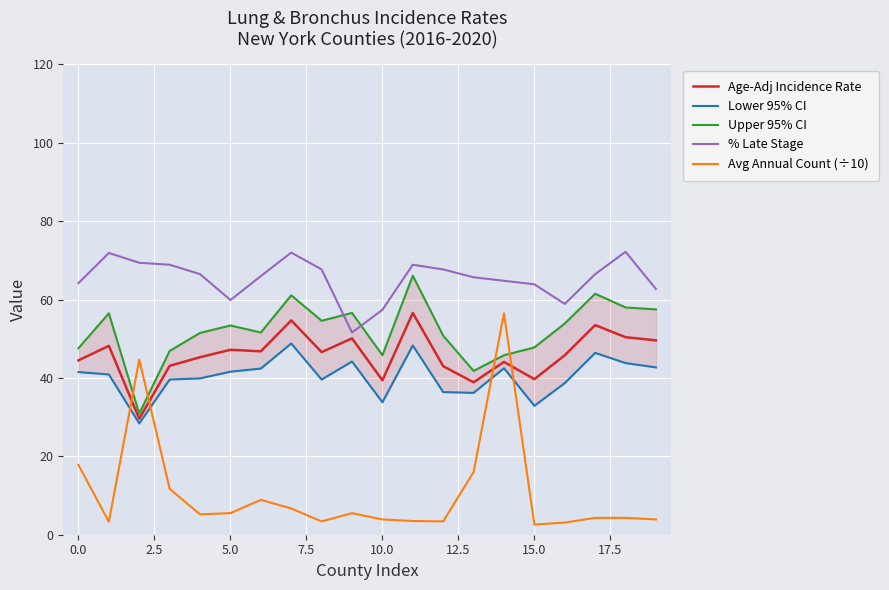

Between 15.0 and 10, which series saw the biggest shift?

Age-Adj Incidence Rate